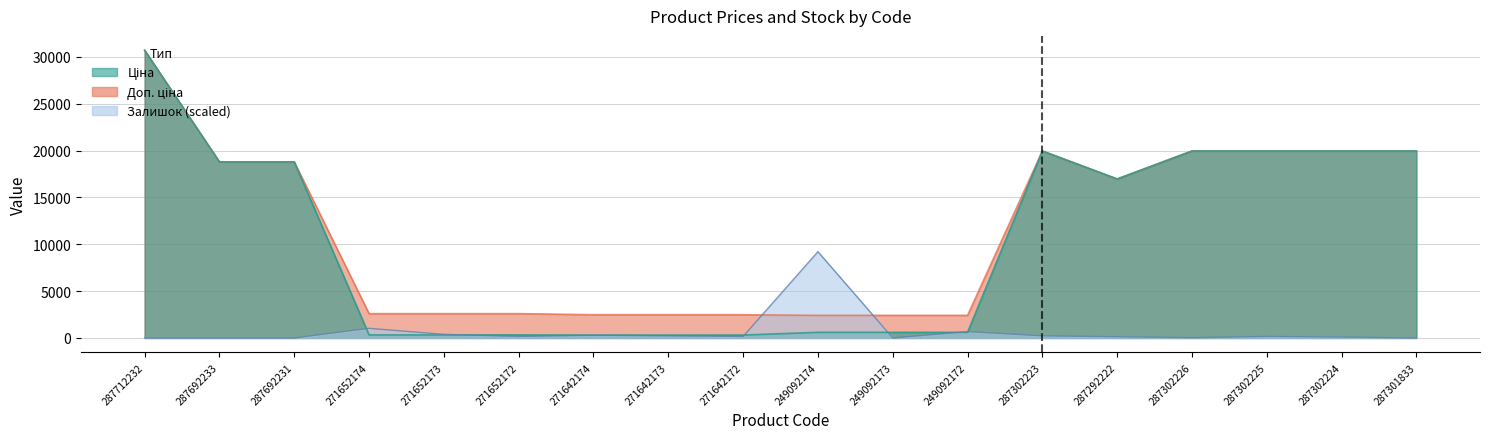

Which category has the highest value across all series?

287712232